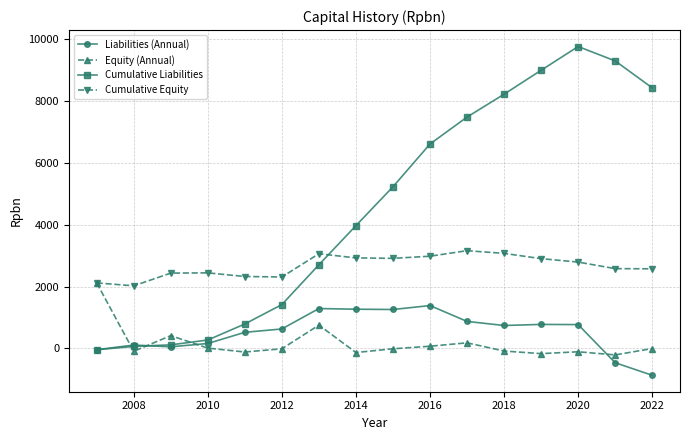

Which series has the largest range (max minus min)?

Cumulative Liabilities